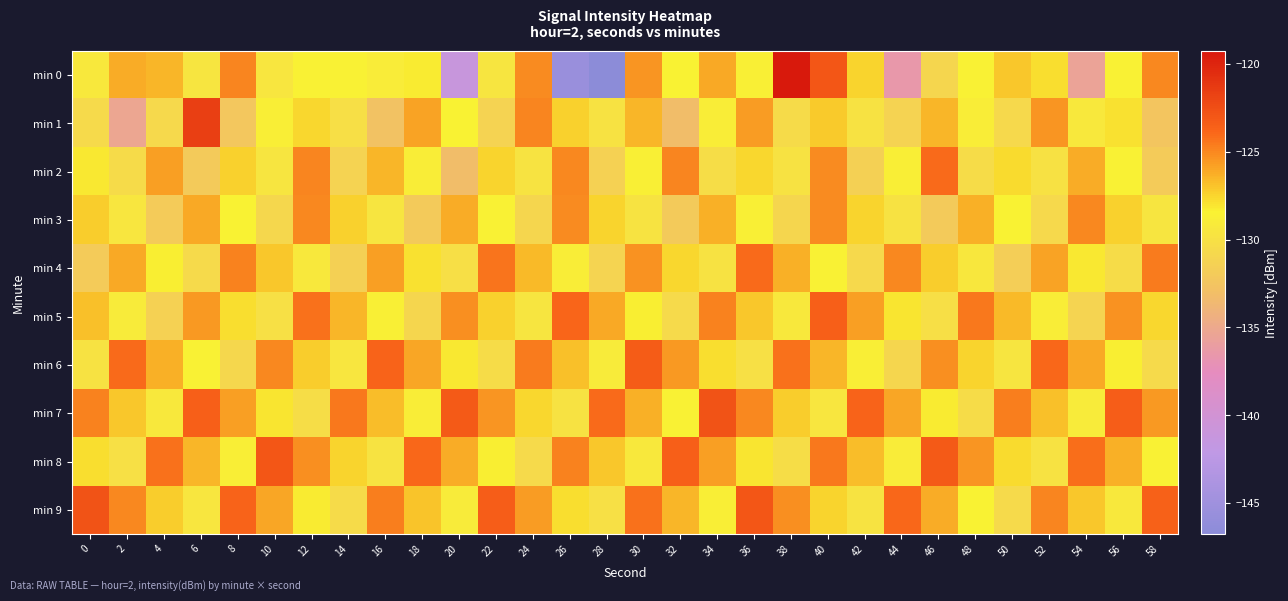

How many categories are shown in the chart?

30